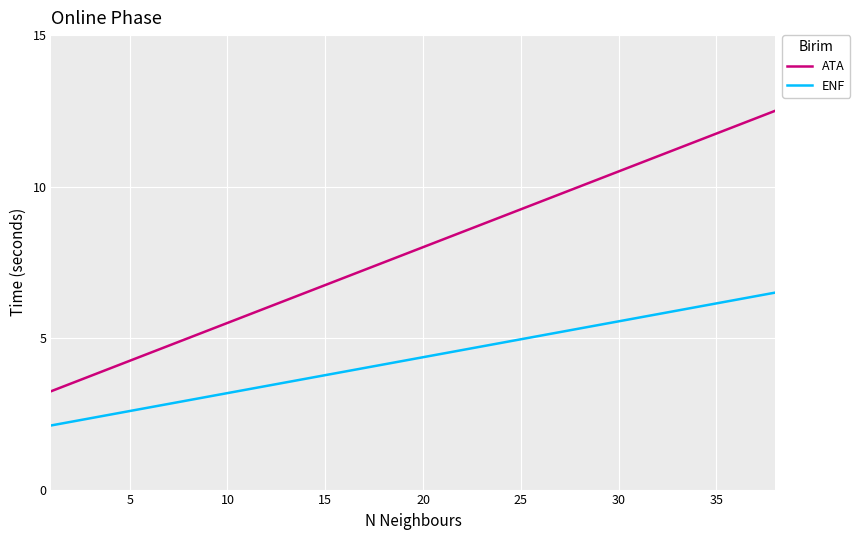

What is the maximum value shown in the chart?

12.5